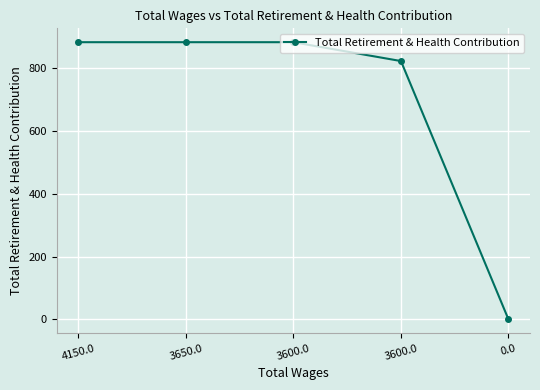

List the labels in order of value, largest first.

4150.0, 3650.0, 3600.0, 3600.0, 0.0